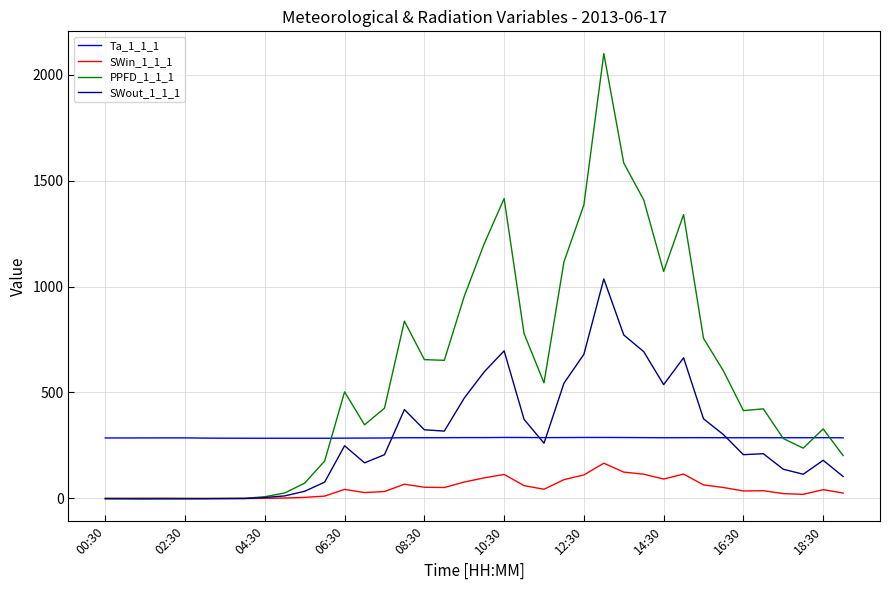

Rank the series by their maximum value, from lowest to highest.

SWin_1_1_1, Ta_1_1_1, SWout_1_1_1, PPFD_1_1_1